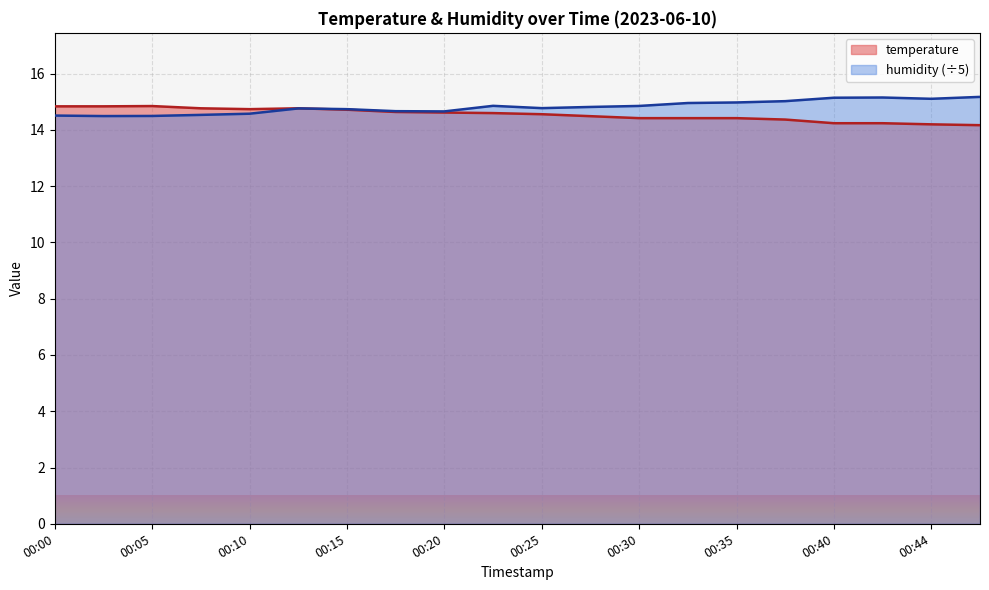

How many distinct data groups are displayed?

2